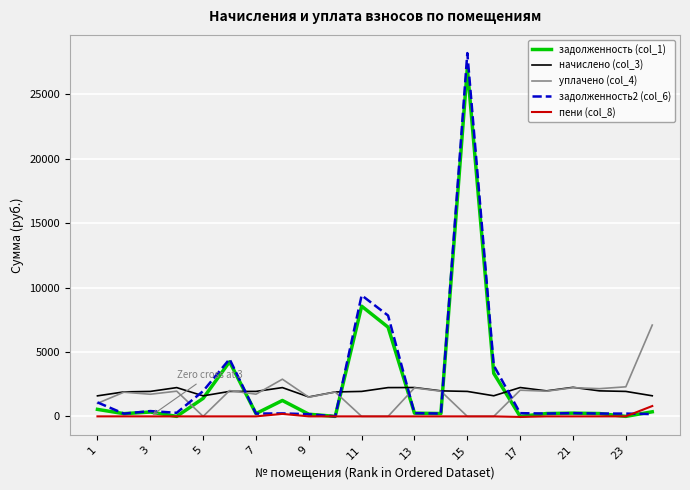

Which series has the largest range (max minus min)?

задолженность2 (col_6)